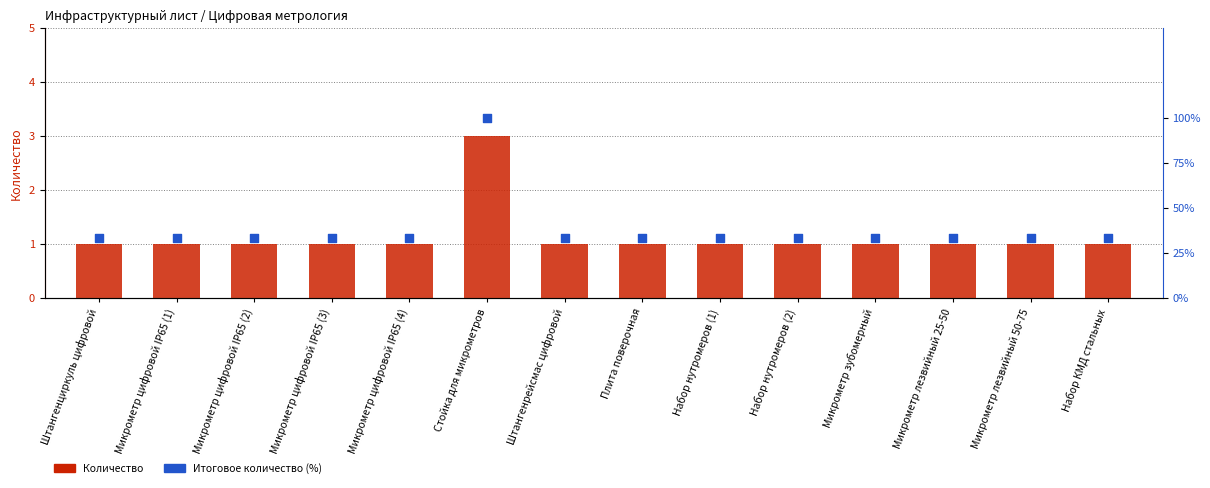

Which series has the largest total across all categories?

Итоговое количество (%)